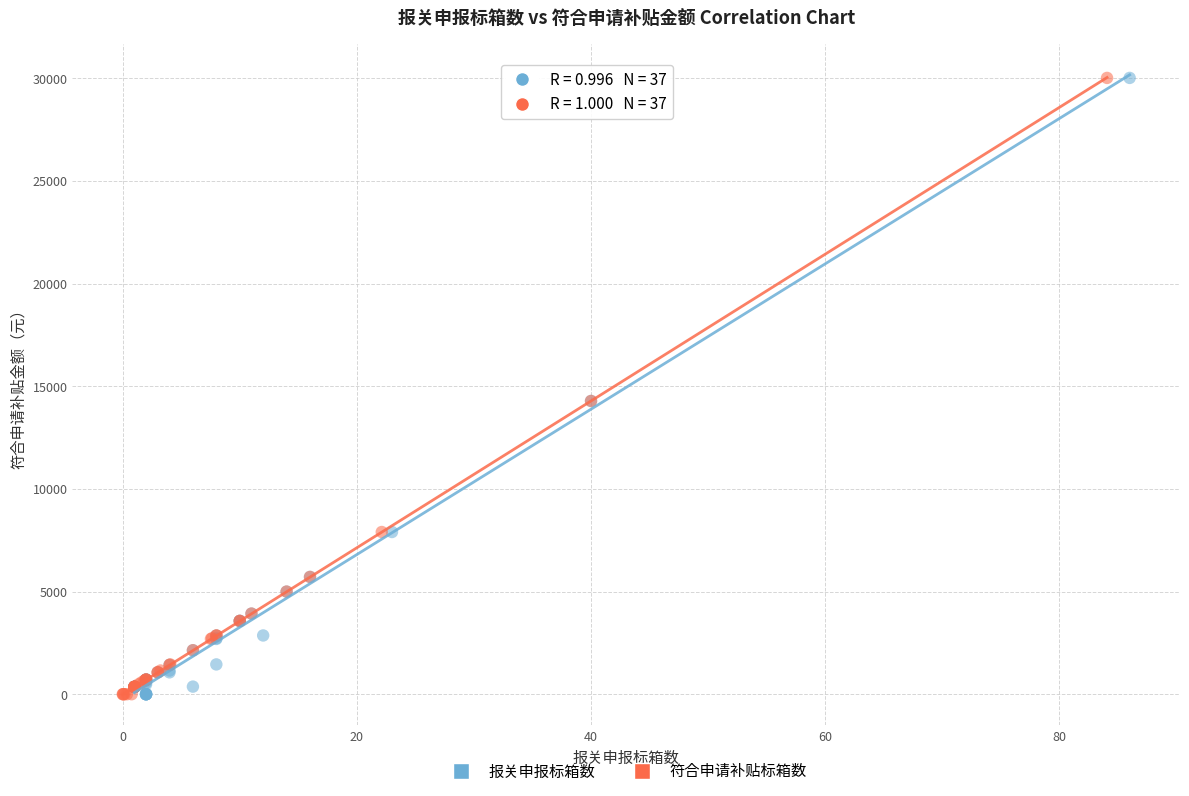

What are all the series names shown in the legend?

报关申报标箱数, 符合申请补贴标箱数